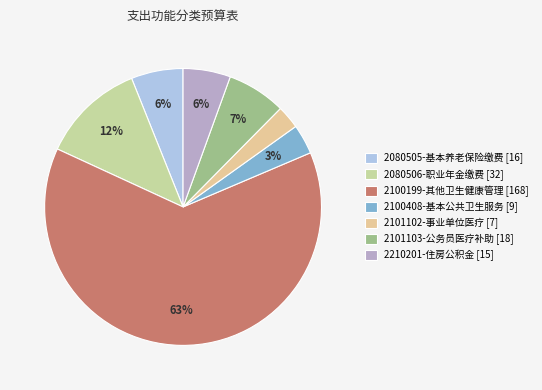

How many segments does this pie chart have?

7